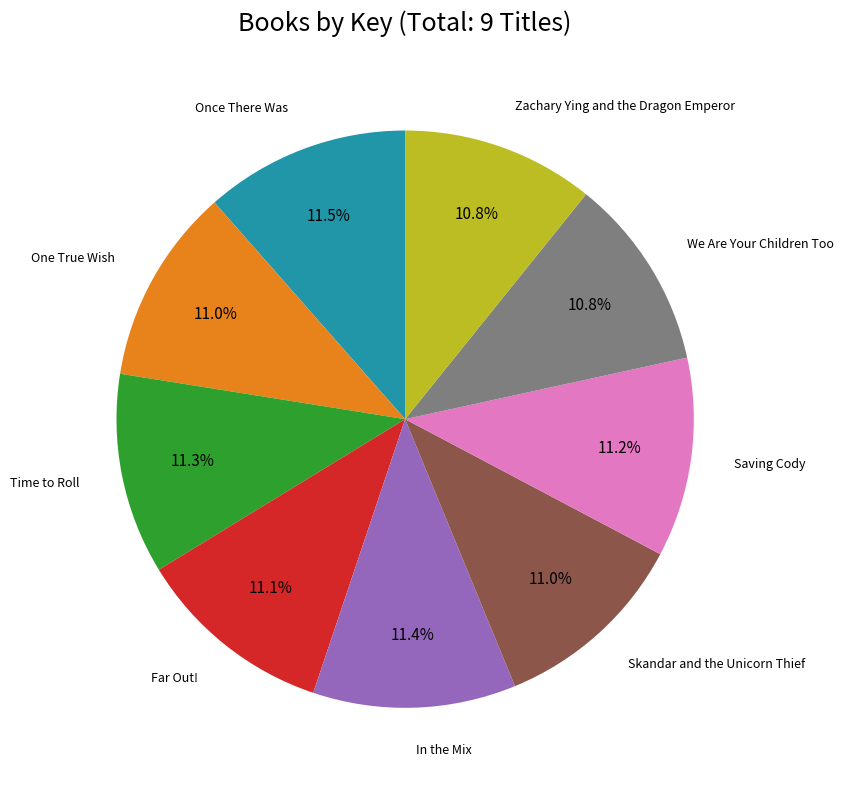

What is the ratio of the value at We Are Your Children Too to the value at Time to Roll?

1.0